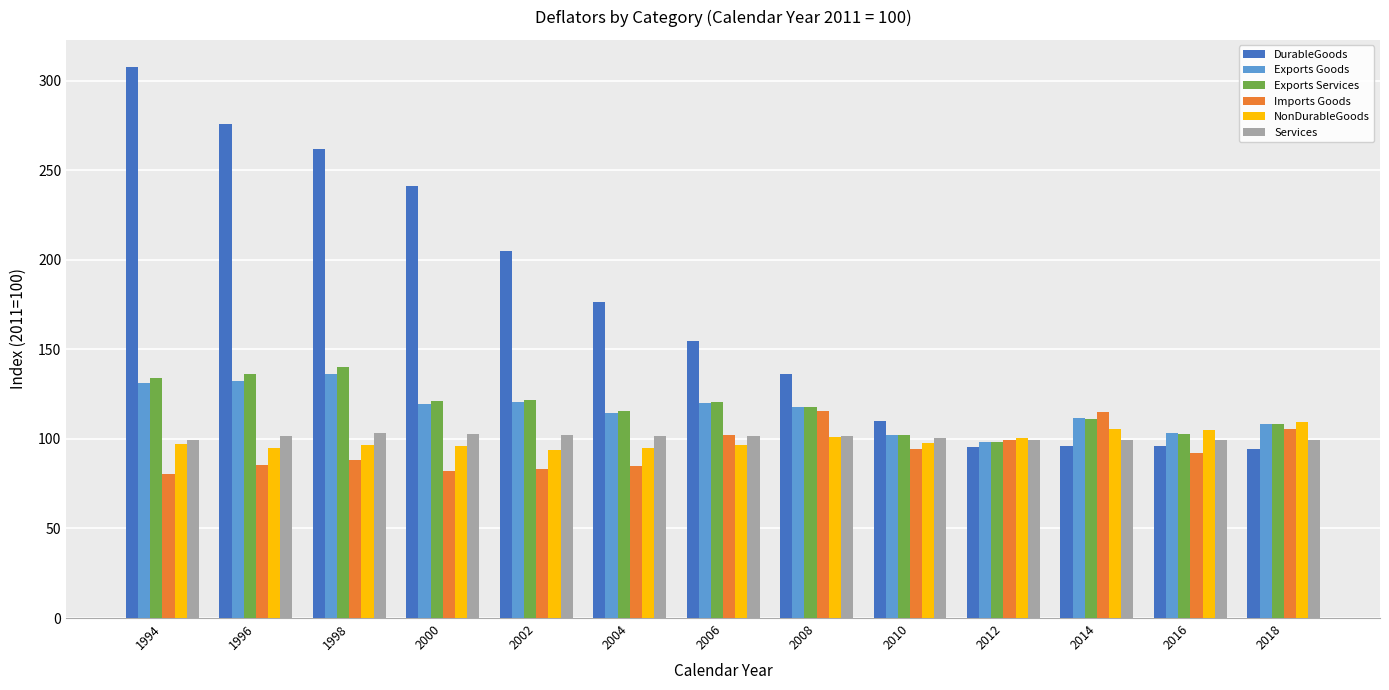

What is the spread (max minus min) of values at 2010?

15.4